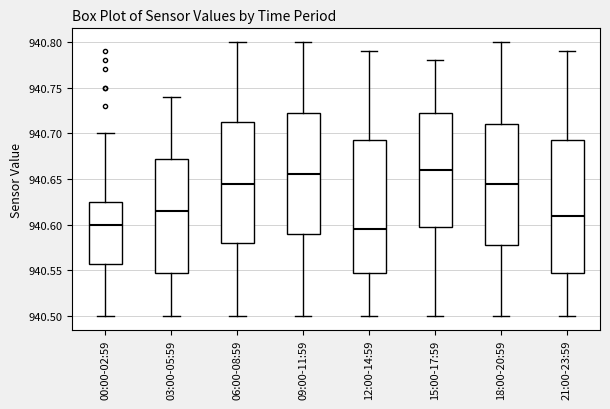

Reading left to right, read every box against the y-axis: the position of its median line, the range the box covers, and the ends of its whiskers. The values are not printed on the chart, so give them approximately, as read against the axis.

00:00-02:59: median 940.600, box 940.560 to 940.625, whiskers 940.500 to 940.700
03:00-05:59: median 940.615, box 940.550 to 940.675, whiskers 940.500 to 940.740
06:00-08:59: median 940.645, box 940.580 to 940.715, whiskers 940.500 to 940.800
09:00-11:59: median 940.655, box 940.590 to 940.725, whiskers 940.500 to 940.800
12:00-14:59: median 940.595, box 940.550 to 940.695, whiskers 940.500 to 940.790
15:00-17:59: median 940.660, box 940.600 to 940.725, whiskers 940.500 to 940.780
18:00-20:59: median 940.645, box 940.580 to 940.710, whiskers 940.500 to 940.800
21:00-23:59: median 940.610, box 940.550 to 940.695, whiskers 940.500 to 940.790